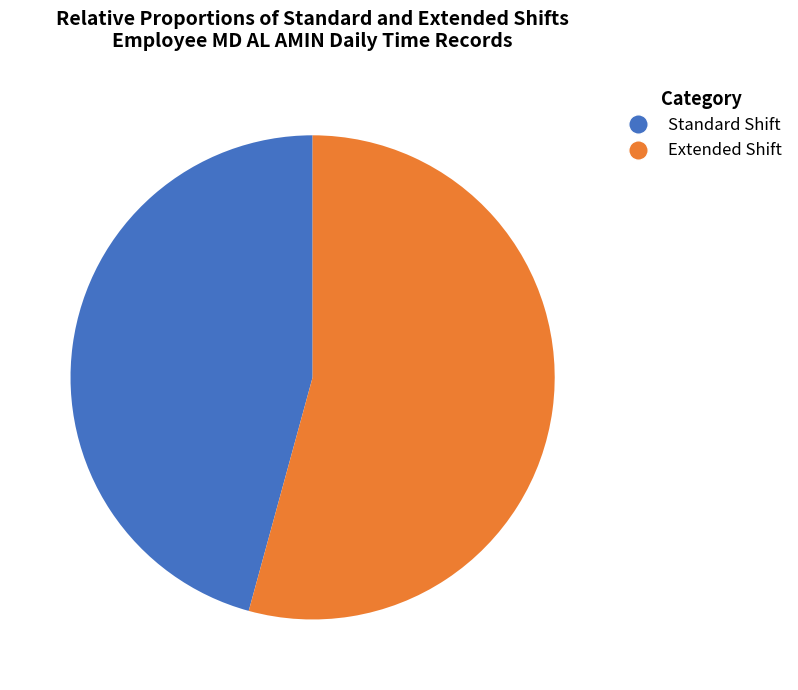

Is there any slice that represents more than half of the pie?

Yes